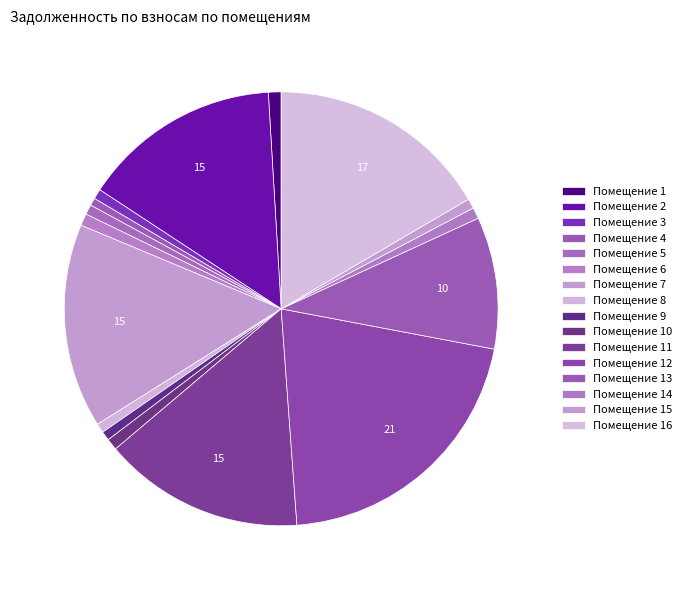

How many segments does this pie chart have?

16